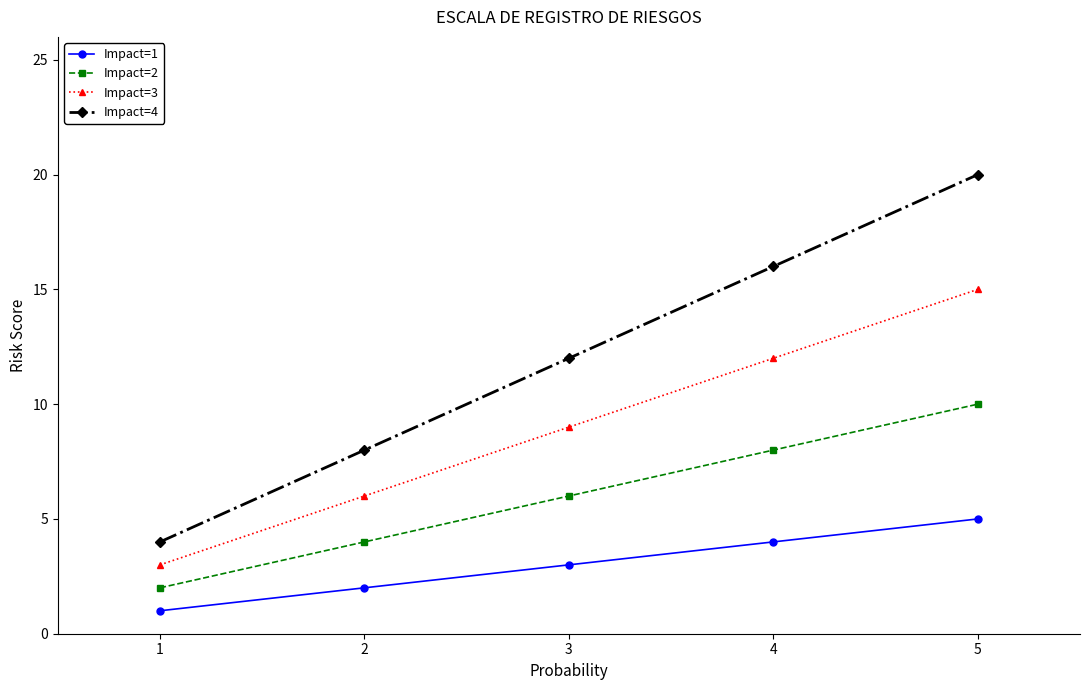

What is the minimum value shown in the chart?

1